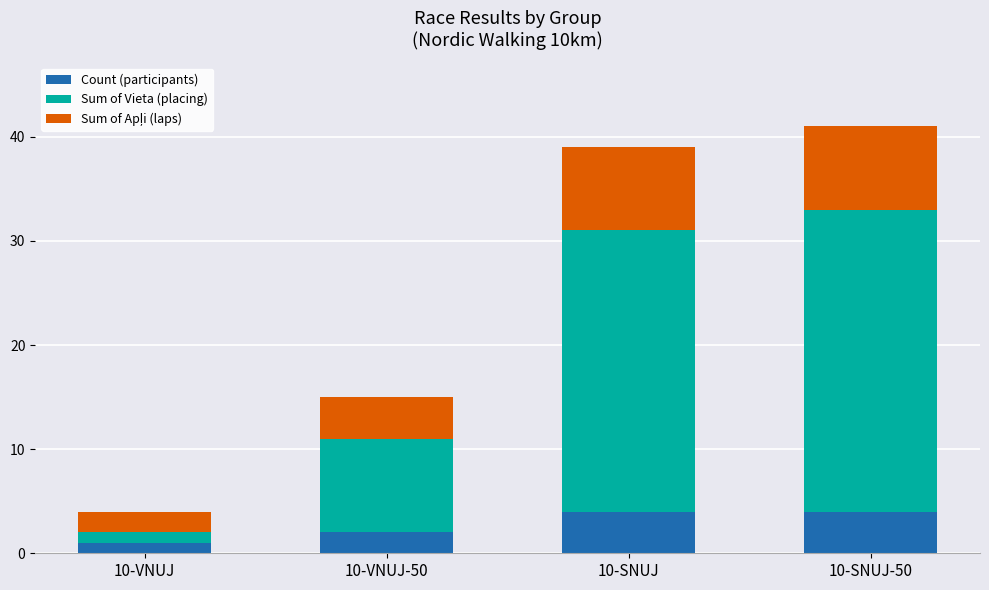

What is the total value across all series at 10-VNUJ?

4